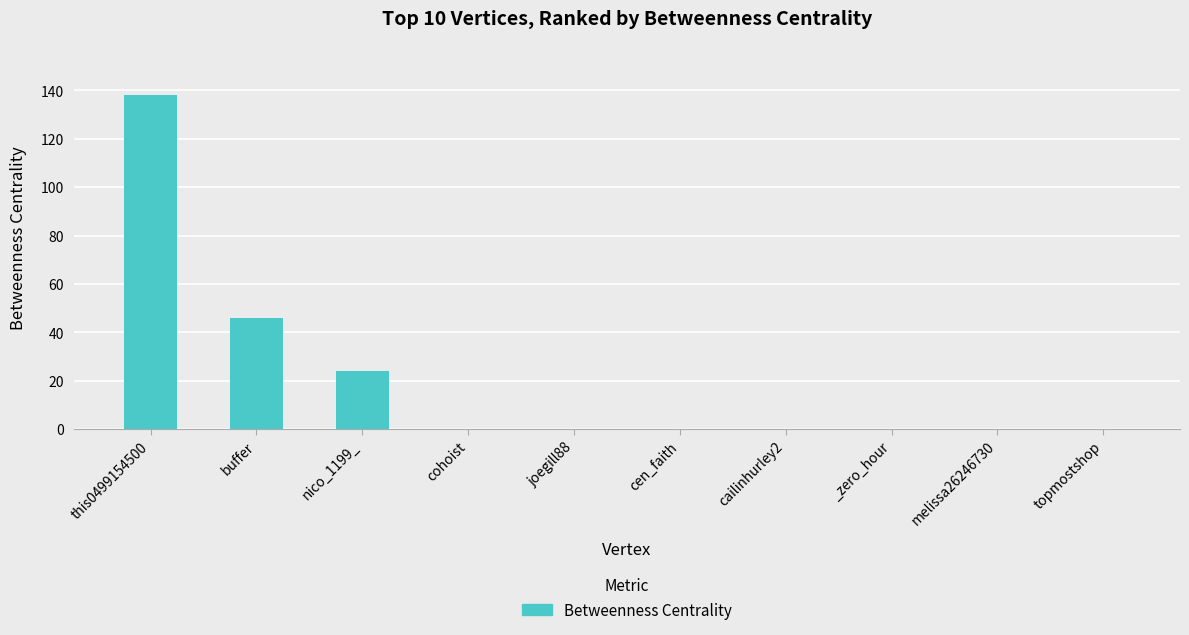

What is the average value?

21